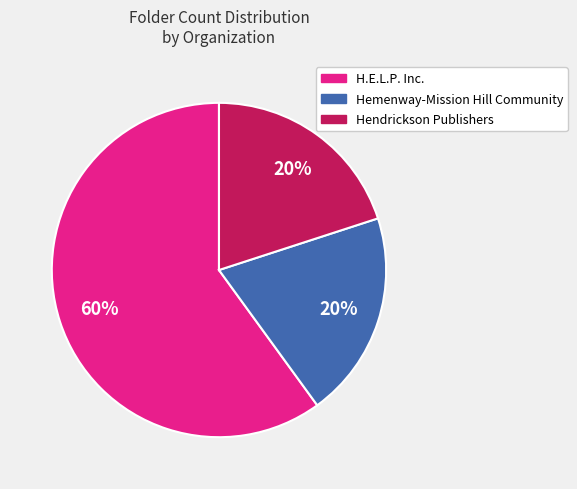

What is the largest slice in the pie chart?

H.E.L.P. Inc.